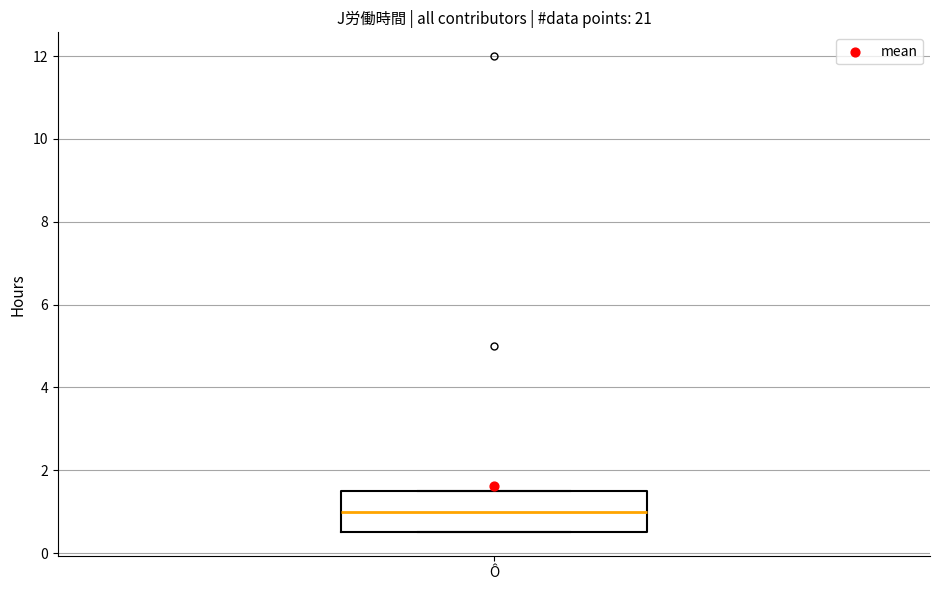

Read this box plot against the y-axis: the position of the median line, the range covered by the box, and the ends of both whiskers. The values are not printed on the chart, so give them approximately, as read against the axis.

median 1.0, box 0.6 to 1.6, whiskers 0.6 to 1.6